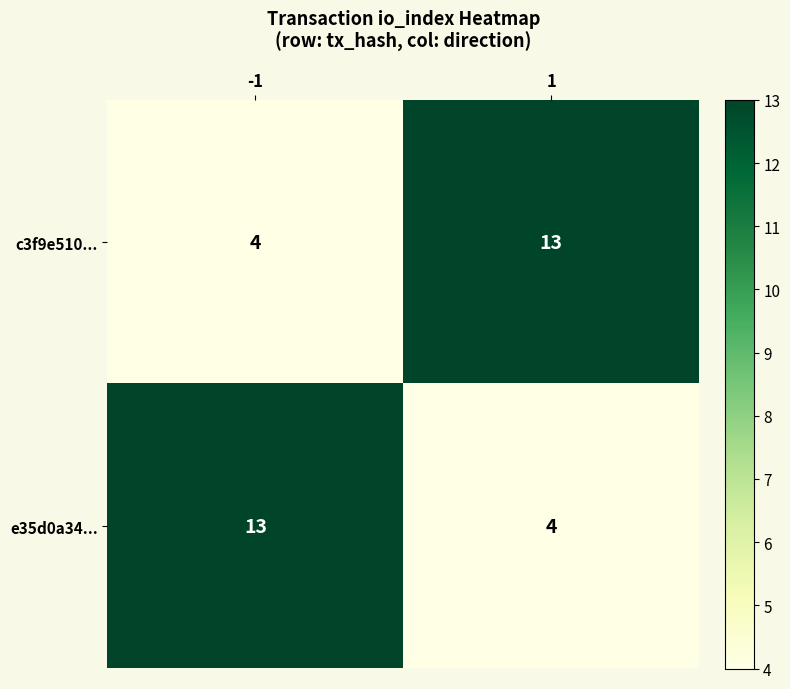

What is the minimum value for c3f9e510...?

4